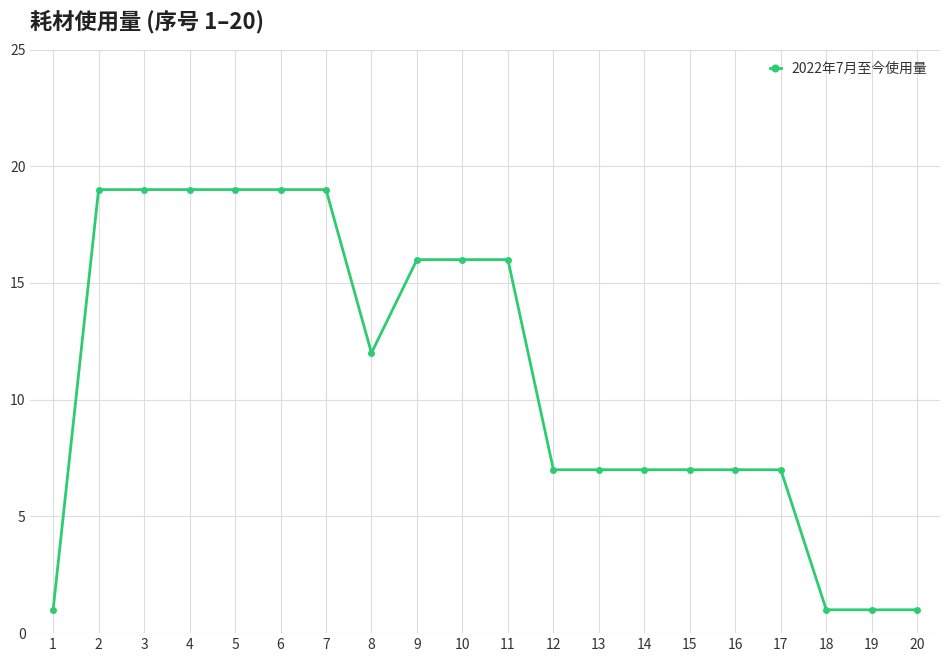

Reading right to left, transcribe all the data shown in this chart.

20=1	19=1	18=1	17=7	16=7	15=7	14=7	13=7	12=7	11=16	10=16	9=16	8=12	7=19	6=19	5=19	4=19	3=19	2=19	1=1